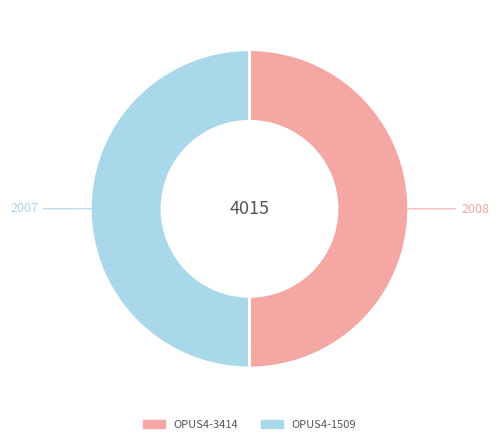

Approximately how many times larger is the value at OPUS4-3414 compared to OPUS4-1509?

1.0